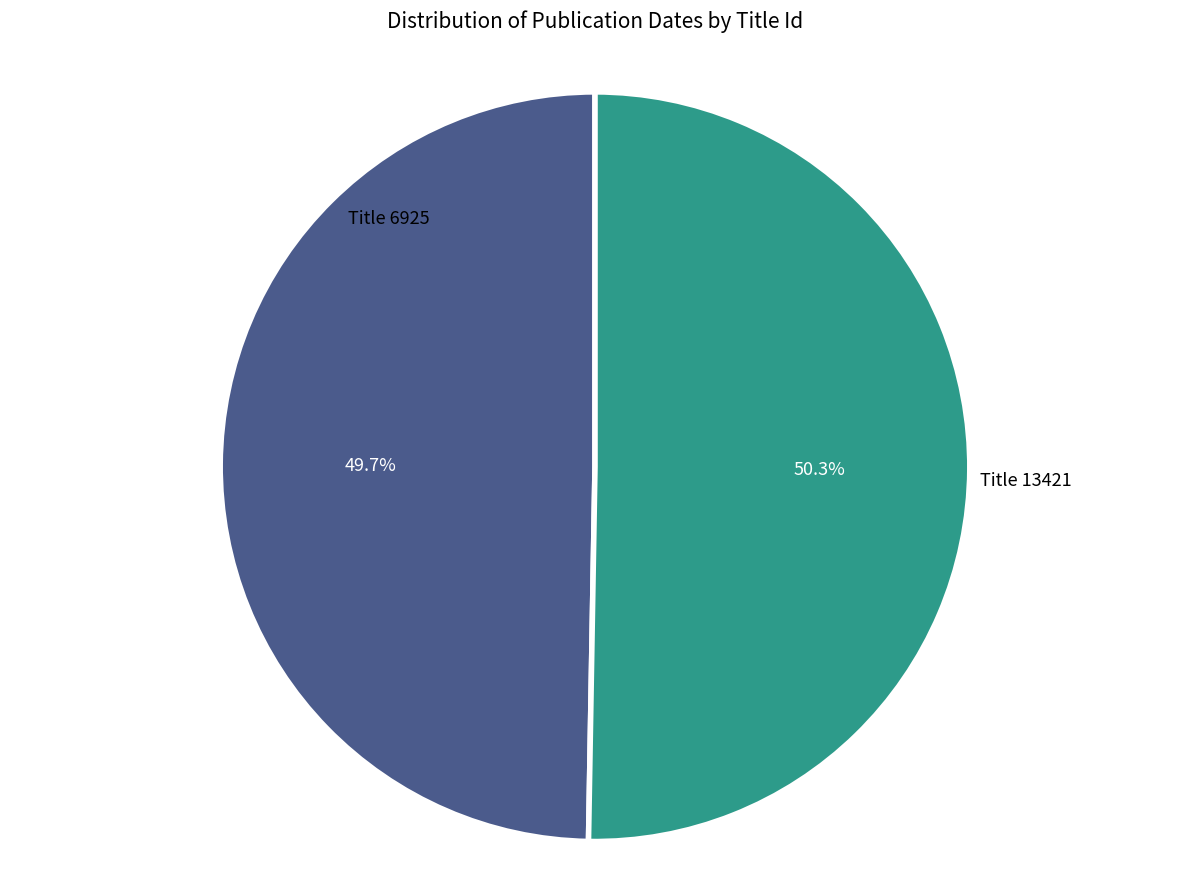

How many segments does this pie chart have?

2